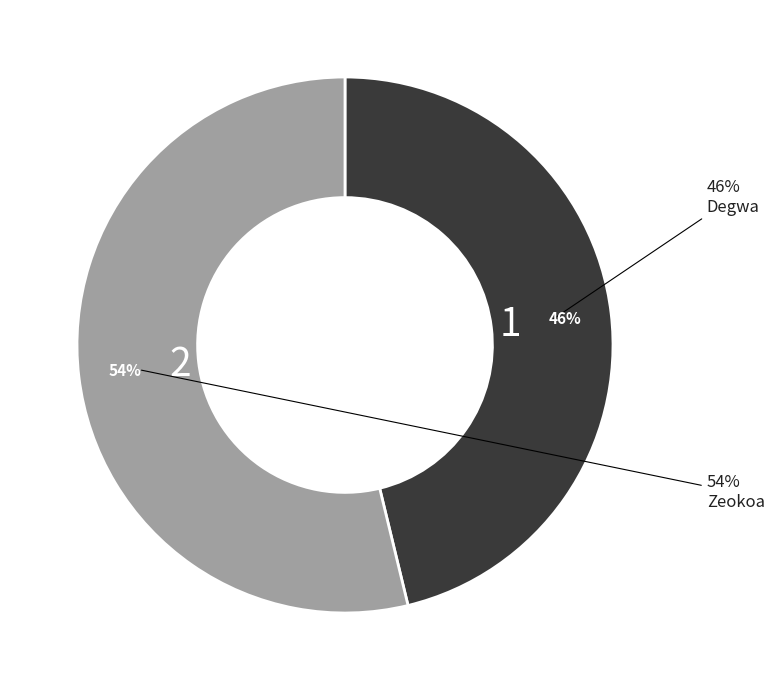

To the nearest percent, what is the difference between the largest and smallest slice percentages?

8%